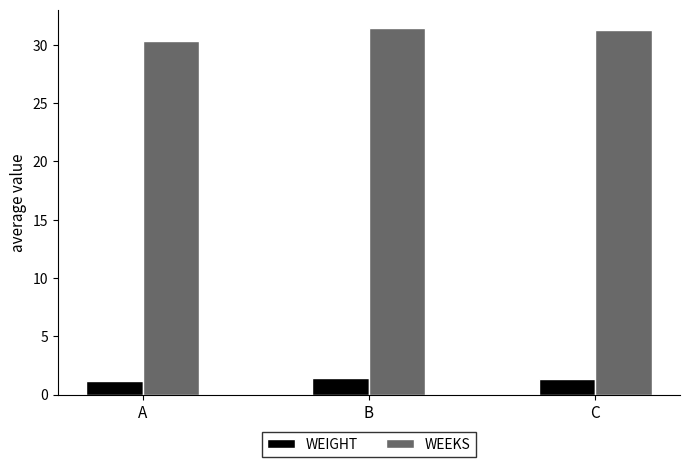

What is the minimum value shown in the chart?

1.2